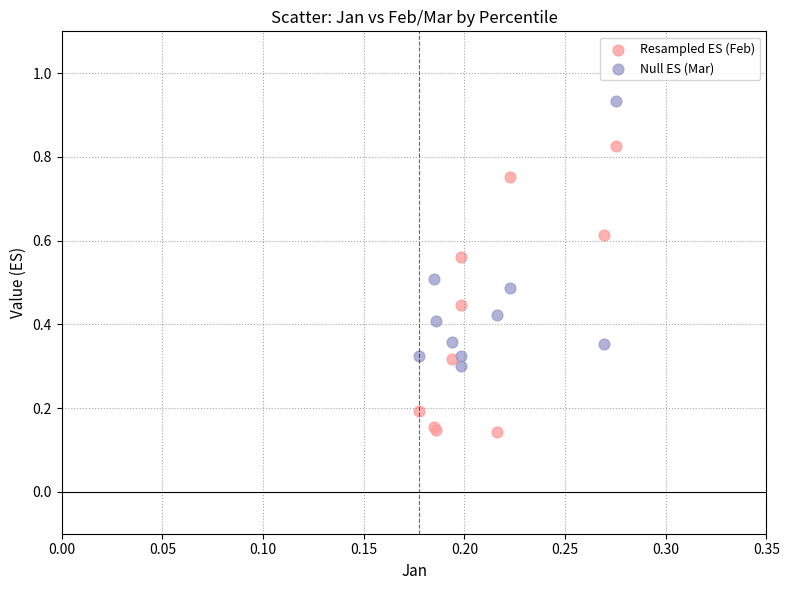

Which series has the widest spread of Y values?

Resampled ES (Feb)